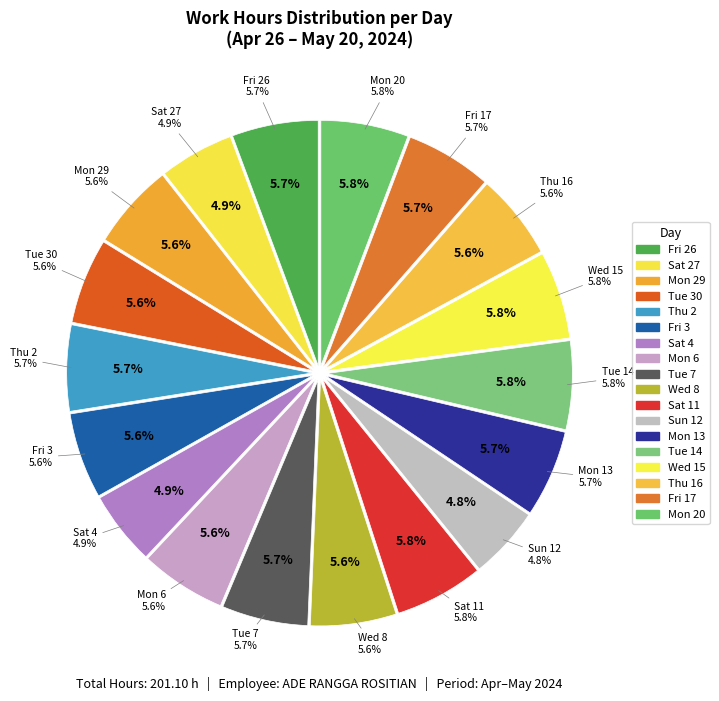

How many segments does this pie chart have?

18